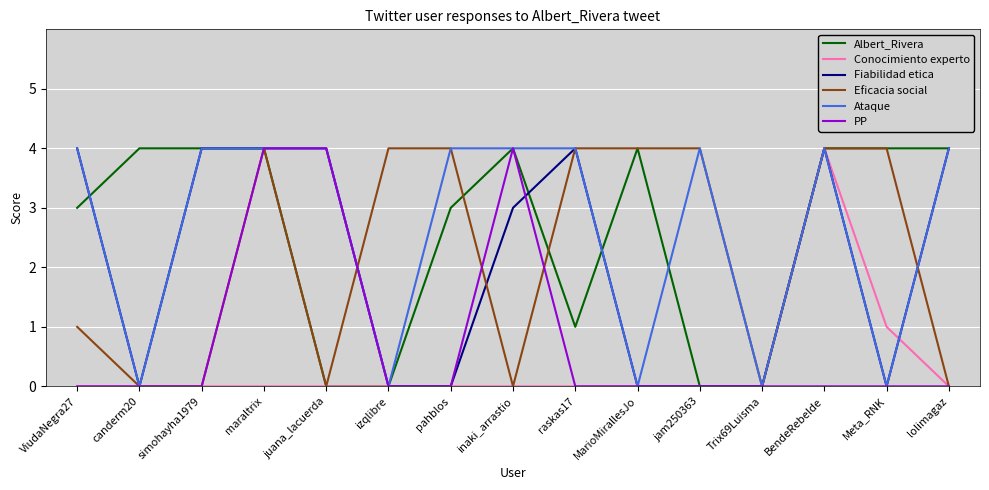

What position from the right is Trix69Luisma?

4